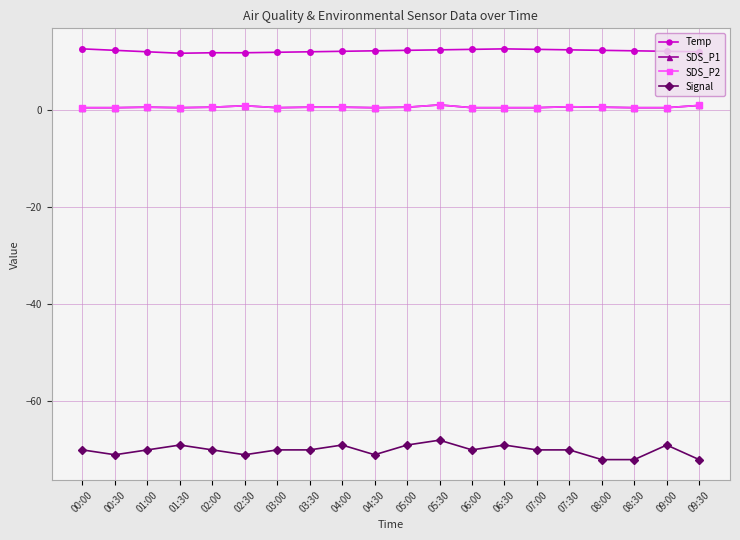

Is the value of SDS_P2 at 02:30 greater than the value of Temp at 04:00?

No